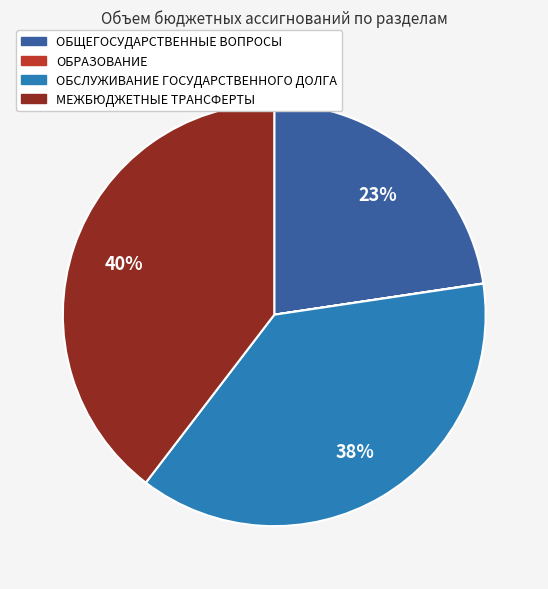

To the nearest percent, what is the difference between the largest and smallest slice percentages?

40%